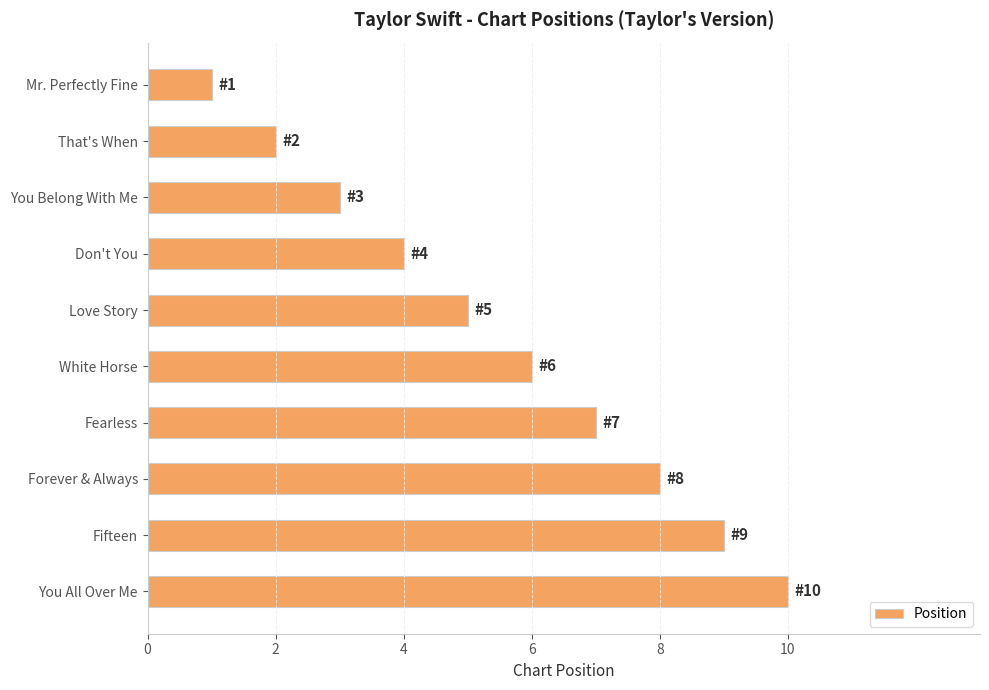

Count the number of data series in this chart.

1